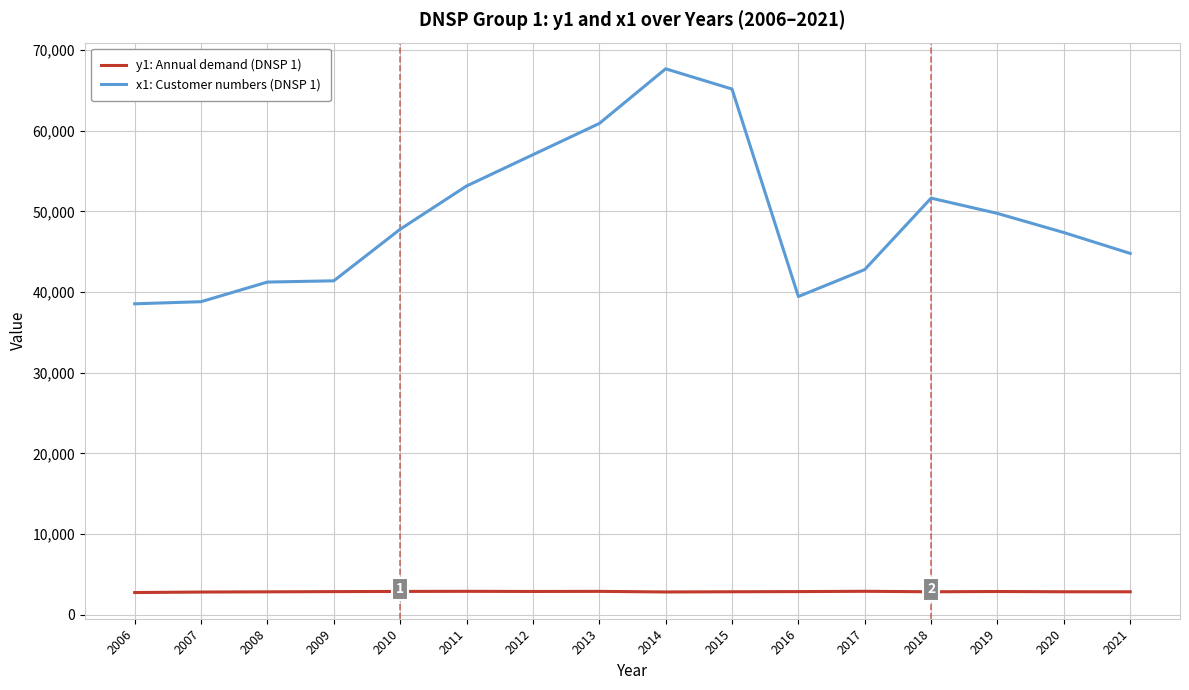

Which series has the widest spread of values?

x1: Customer numbers (DNSP 1)